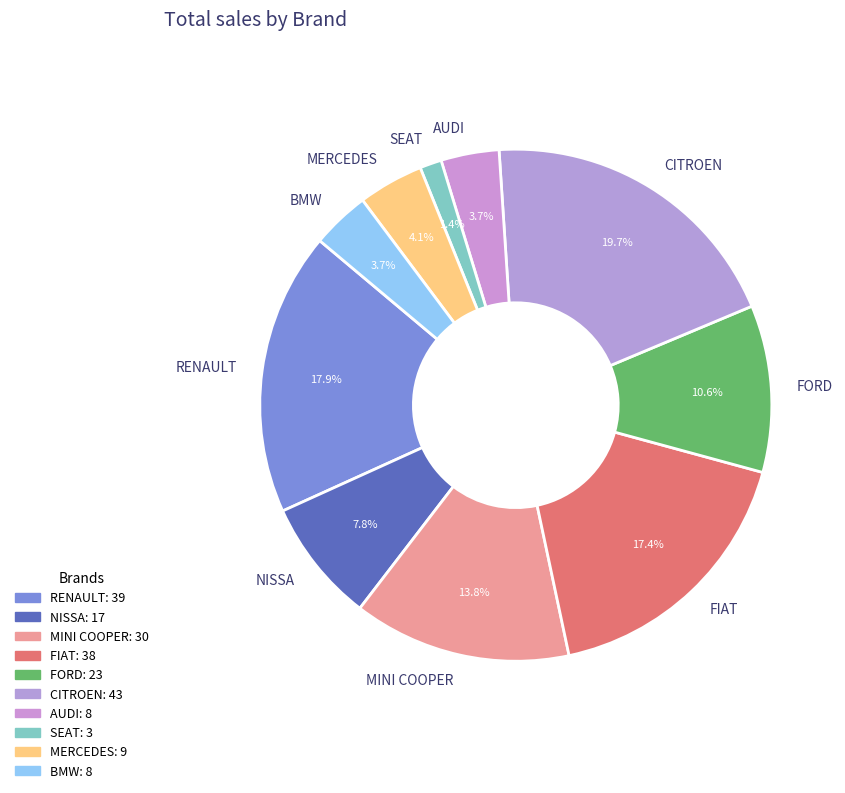

Which slice is the smallest?

SEAT